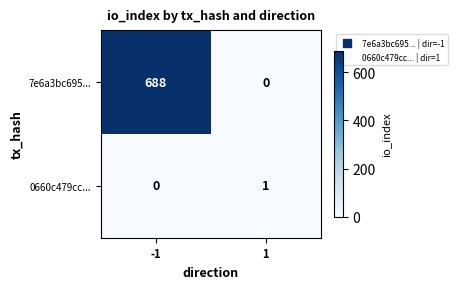

Reading left to right, extract all data points from this chart.

7e6a3bc695...: -1=688	1=0
0660c479cc...: -1=0	1=1